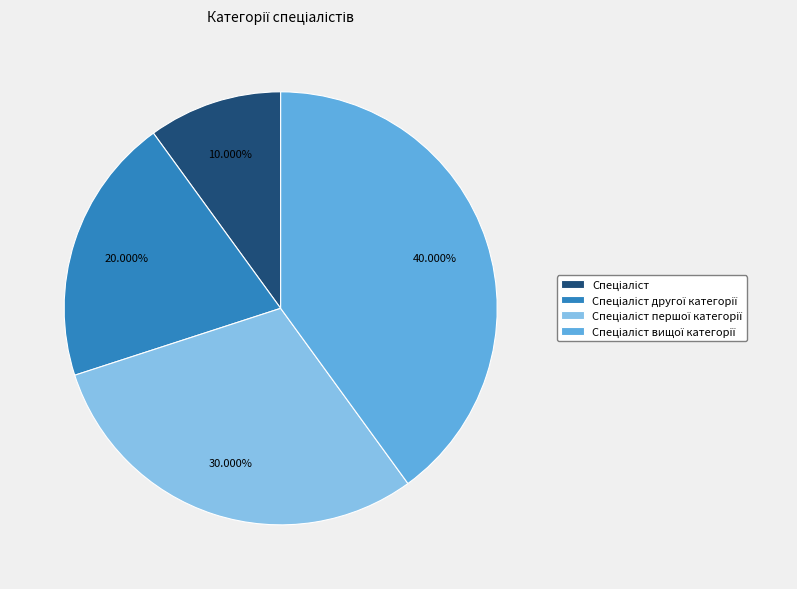

Is there any slice that represents more than half of the pie?

No